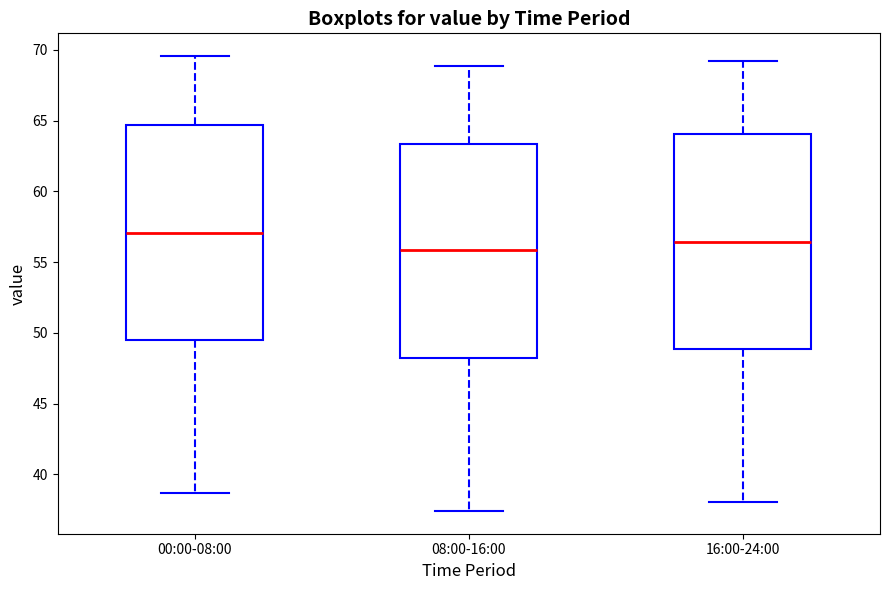

Where is the upper edge of the box for 00:00-08:00 on the y-axis? The values are not printed on the chart, so give them approximately, as read against the axis.

64.5